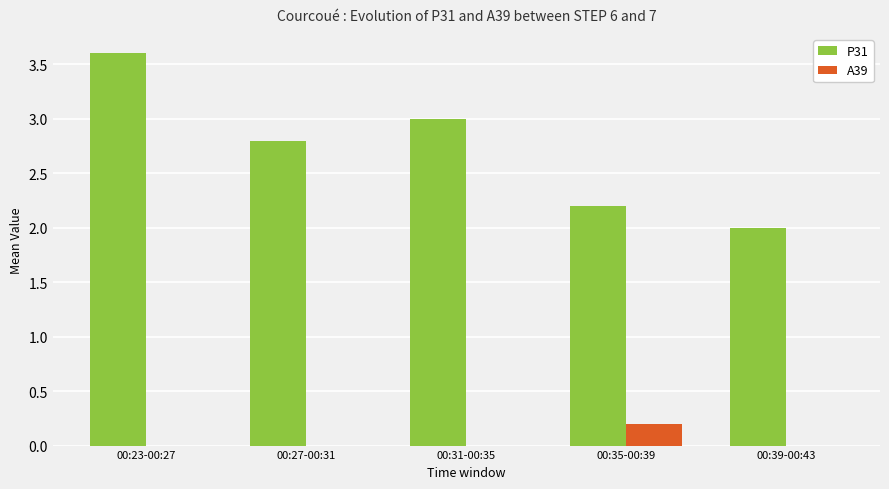

Reading left to right, list all the values displayed in this chart.

P31: 3.6	2.8	3.0	2.2	2.0
A39: 0.0	0.0	0.0	0.2	0.0